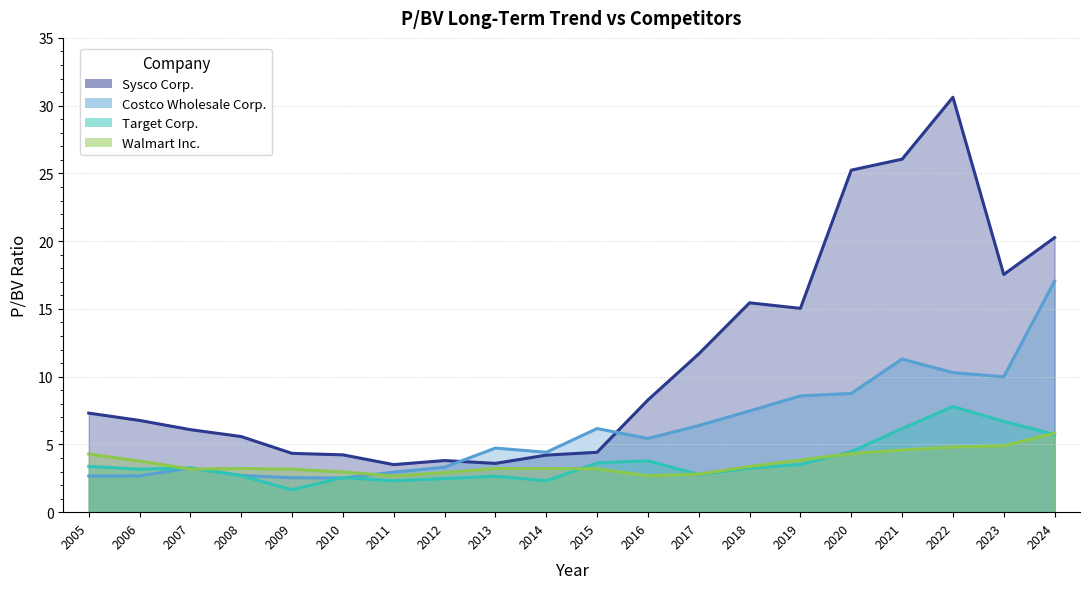

At how many categories does at least one series exceed 24?

3